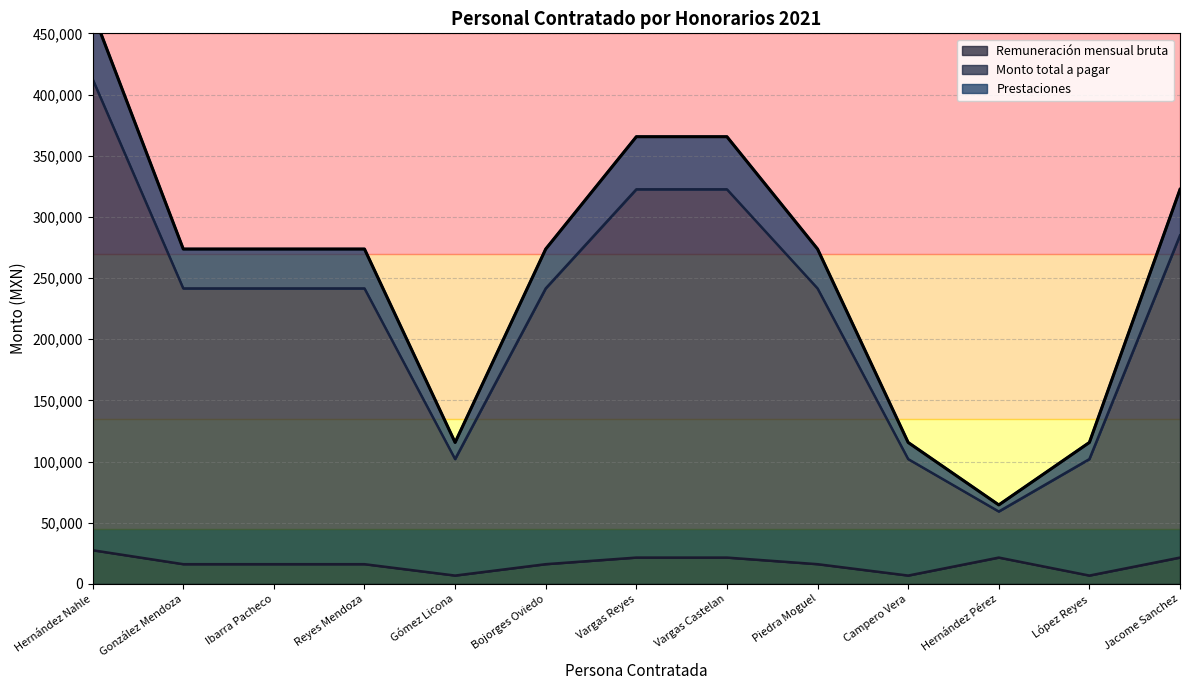

How many lines are shown in the chart?

3